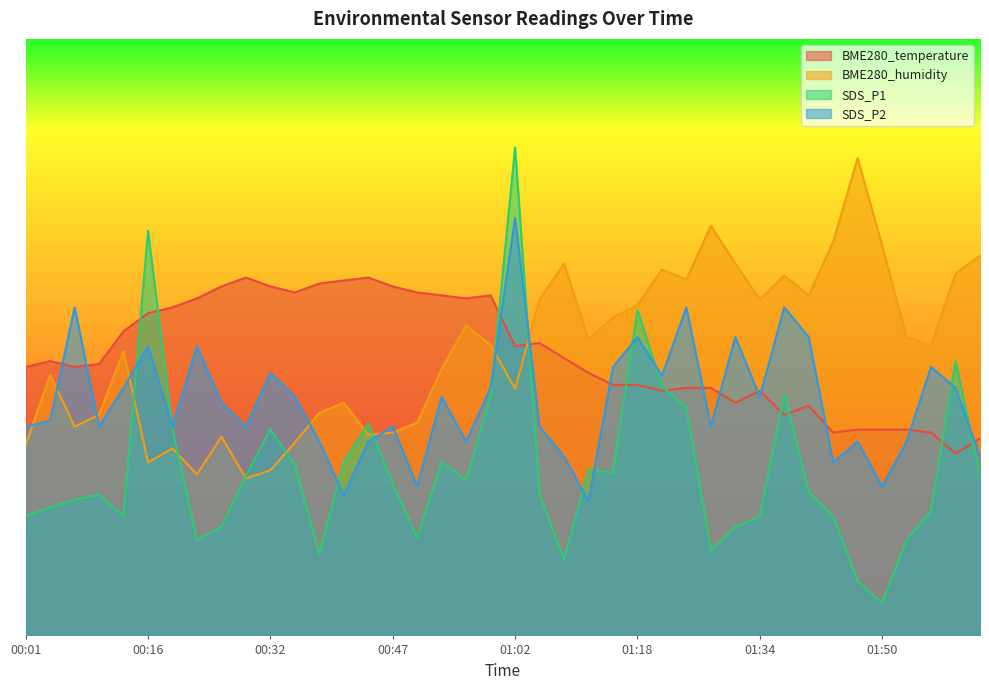

Rank the series by their maximum value, from lowest to highest.

BME280_temperature, SDS_P2, BME280_humidity, SDS_P1